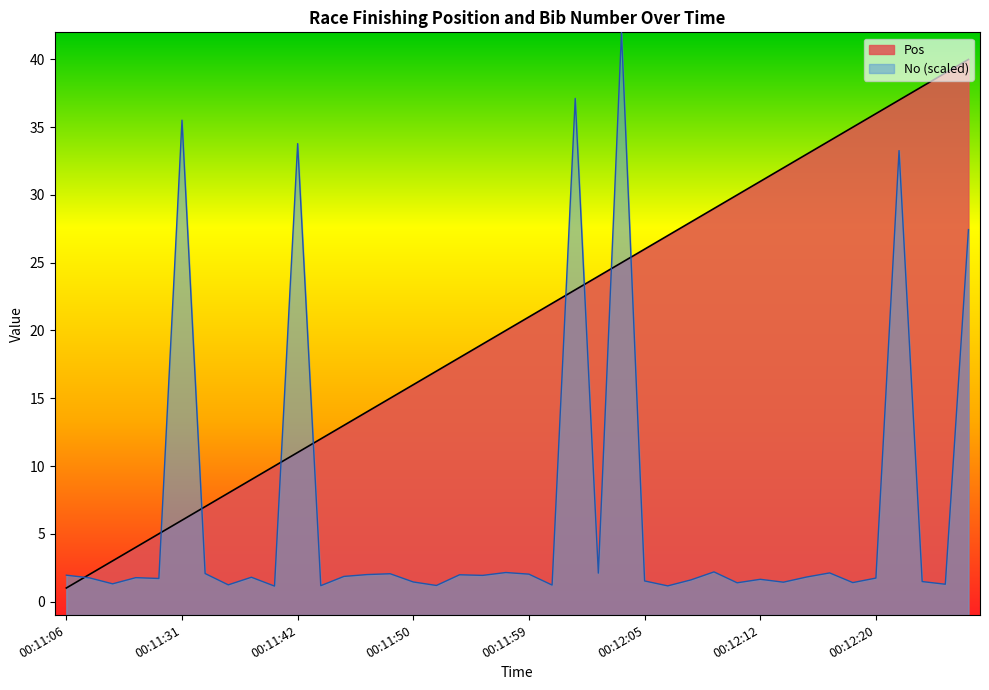

Does the chart display data point markers on the line(s)?

No